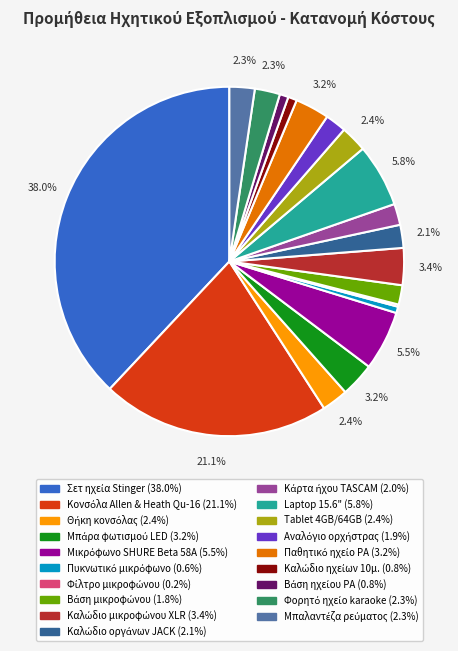

Is there any slice that represents more than half of the pie?

No